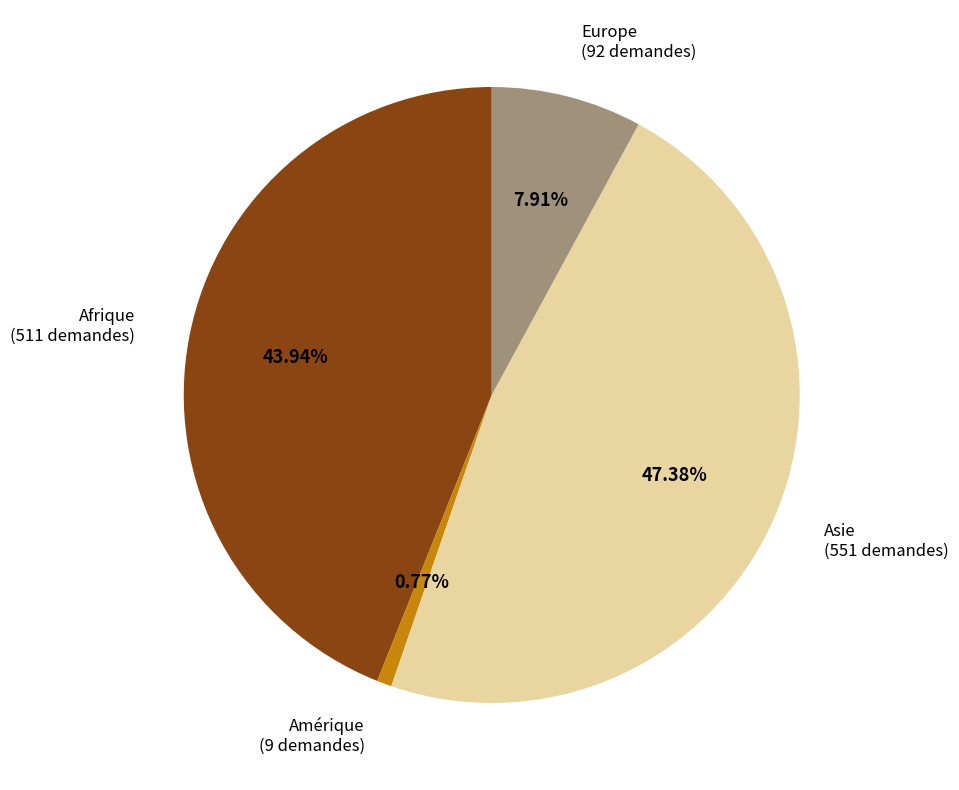

How many segments does this pie chart have?

4